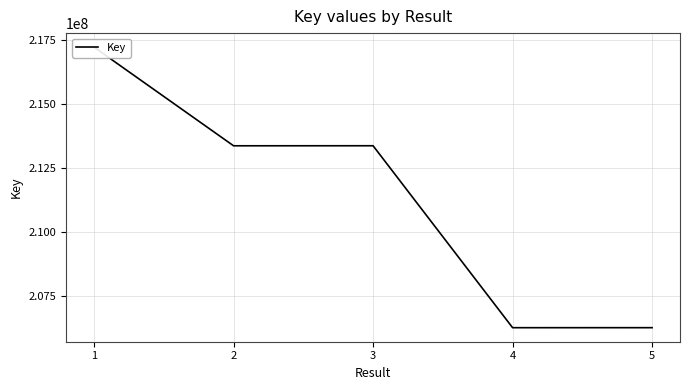

Does the chart have visible grid lines?

Yes